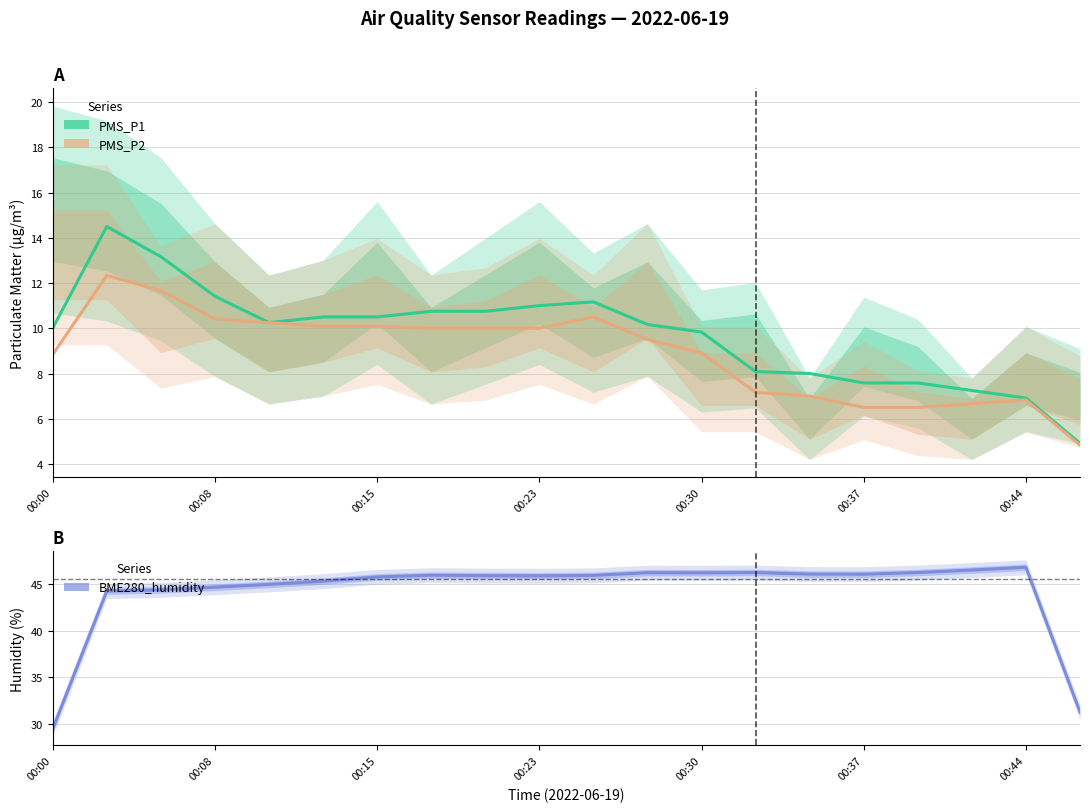

The BME280_humidity series shows 46.2 at 16. True or false?

True